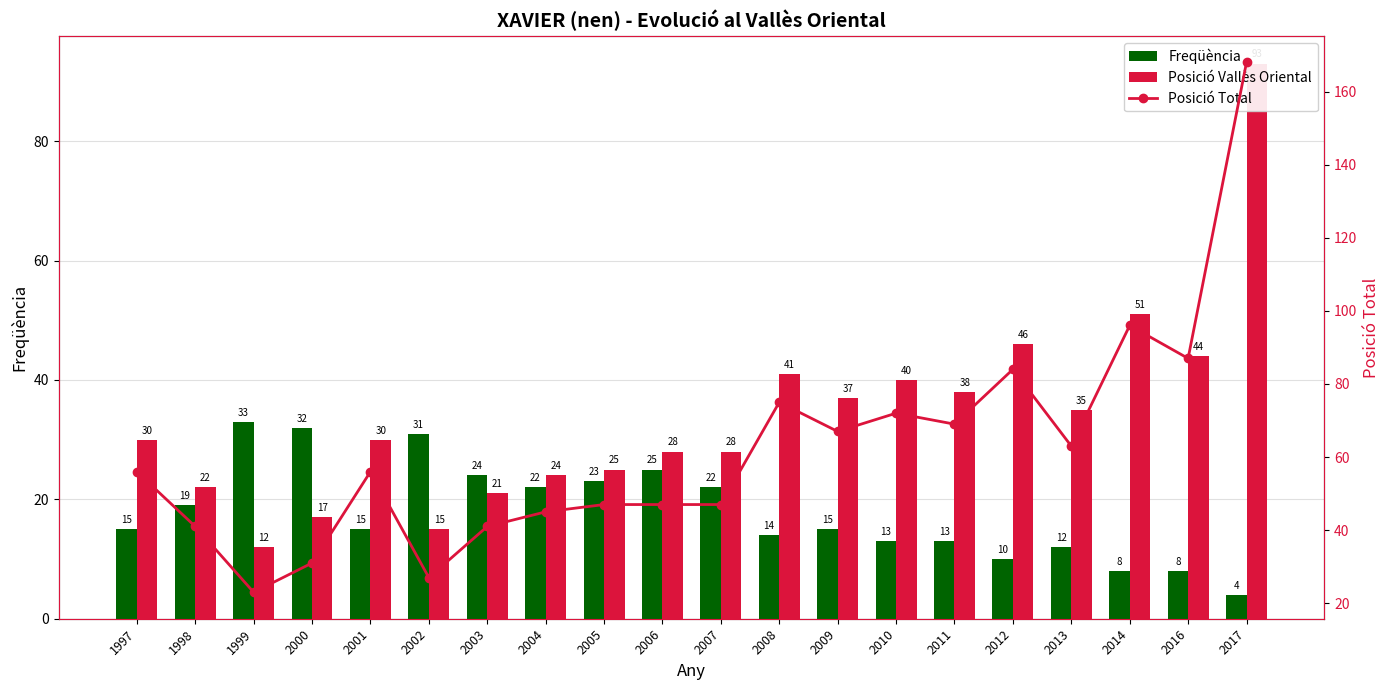

Reading left to right, transcribe all the data shown in this chart.

Freqüència: 1997=15	1998=19	1999=33	2000=32	2001=15	2002=31	2003=24	2004=22	2005=23	2006=25	2007=22	2008=14	2009=15	2010=13	2011=13	2012=10	2013=12	2014=8	2016=8	2017=4
Posició Vallès Oriental: 1997=30	1998=22	1999=12	2000=17	2001=30	2002=15	2003=21	2004=24	2005=25	2006=28	2007=28	2008=41	2009=37	2010=40	2011=38	2012=46	2013=35	2014=51	2016=44	2017=93
Posició Total: 1997=56	1998=41	1999=23	2000=31	2001=56	2002=27	2003=41	2004=45	2005=47	2006=47	2007=47	2008=75	2009=67	2010=72	2011=69	2012=84	2013=63	2014=96	2016=87	2017=168